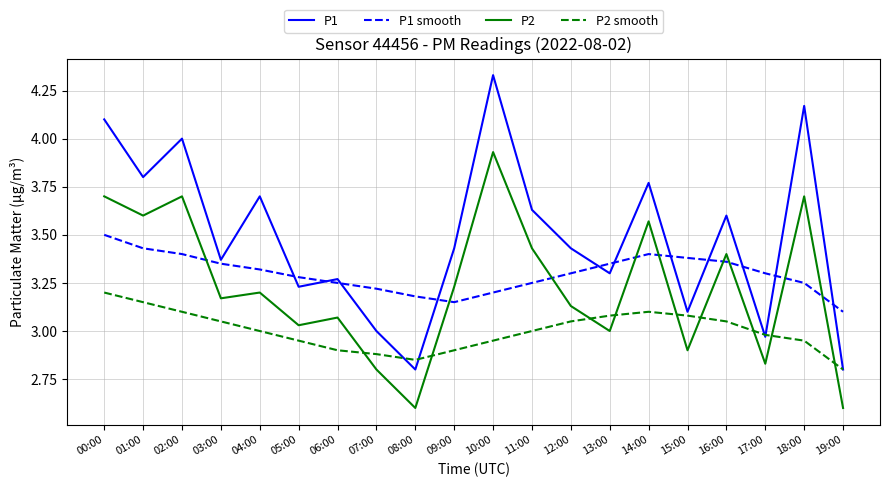

Which series has the largest total across all categories?

P1